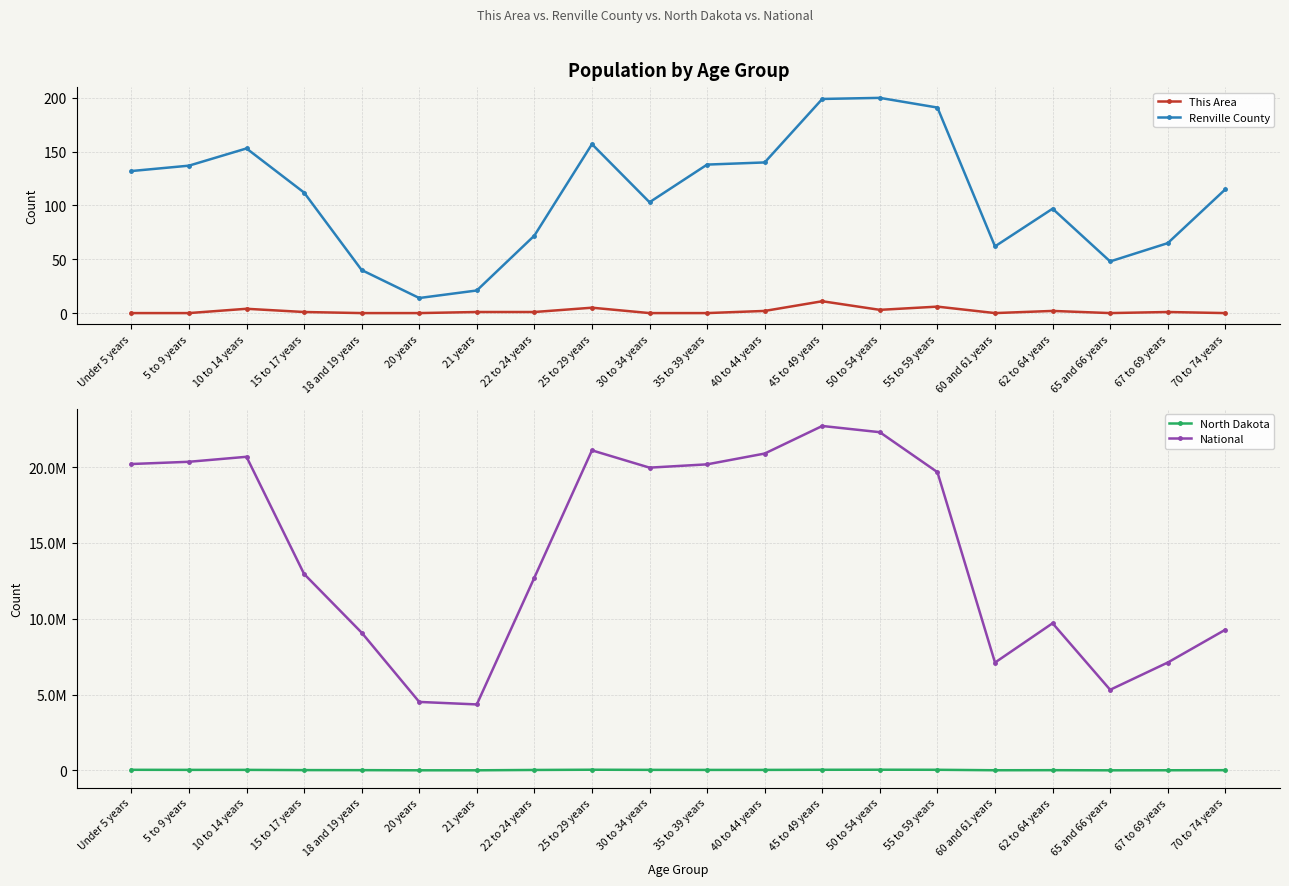

Reading left to right, what are all the values shown in this chart?

This Area: 0	0	4	1	0	0	1	1	5	0	0	2	11	3	6	0	2	0	1	0
Renville County: 132	137	153	112	40	14	21	72	157	103	138	140	199	200	191	62	97	48	65	115
North Dakota: 44595	40076	39790	25410	22064	12484	12007	34465	49596	40889	37065	38197	46380	50277	45946	15575	20298	11302	14726	20845
National: 20201362	20348657	20677194	12954254	9086089	4519129	4354294	12712576	21101849	19962099	20179642	20890964	22708591	22298125	19664805	7113727	9704197	5319902	7115361	9278166